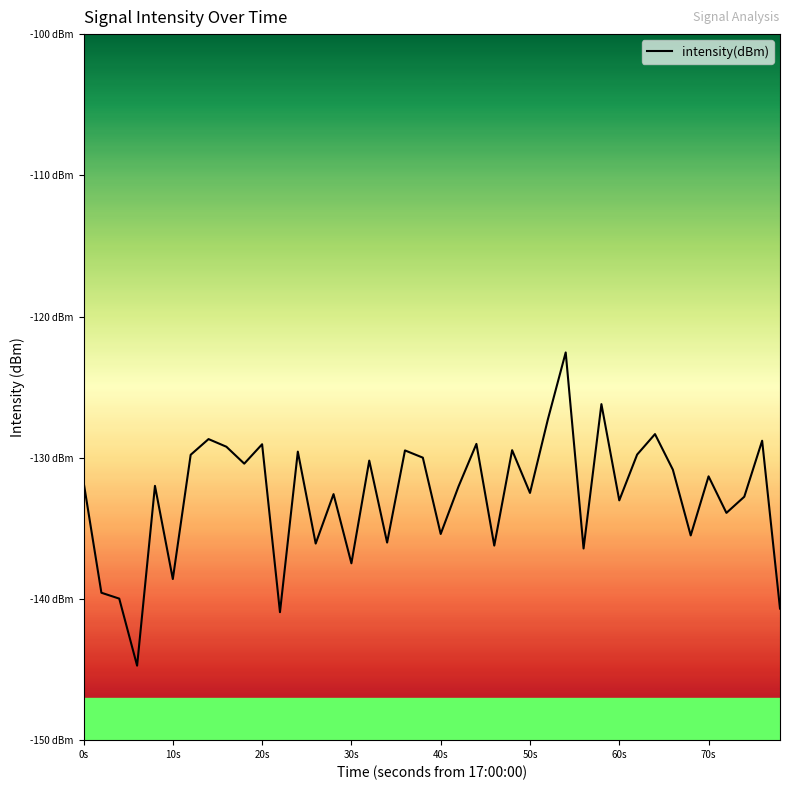

Is this an area chart (filled region under the line)?

No